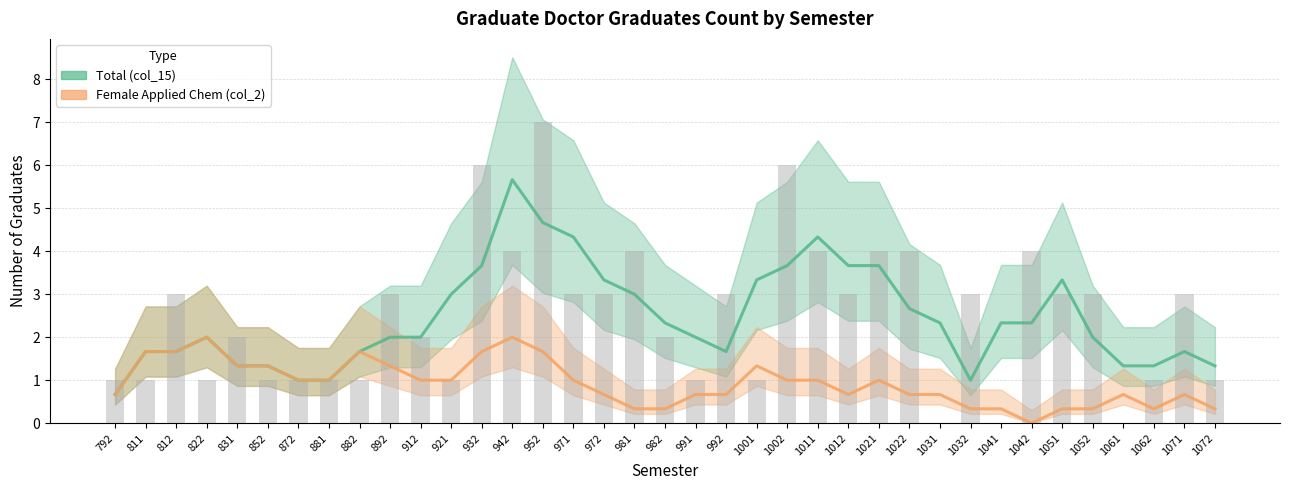

Count the number of values greater than 3.

9